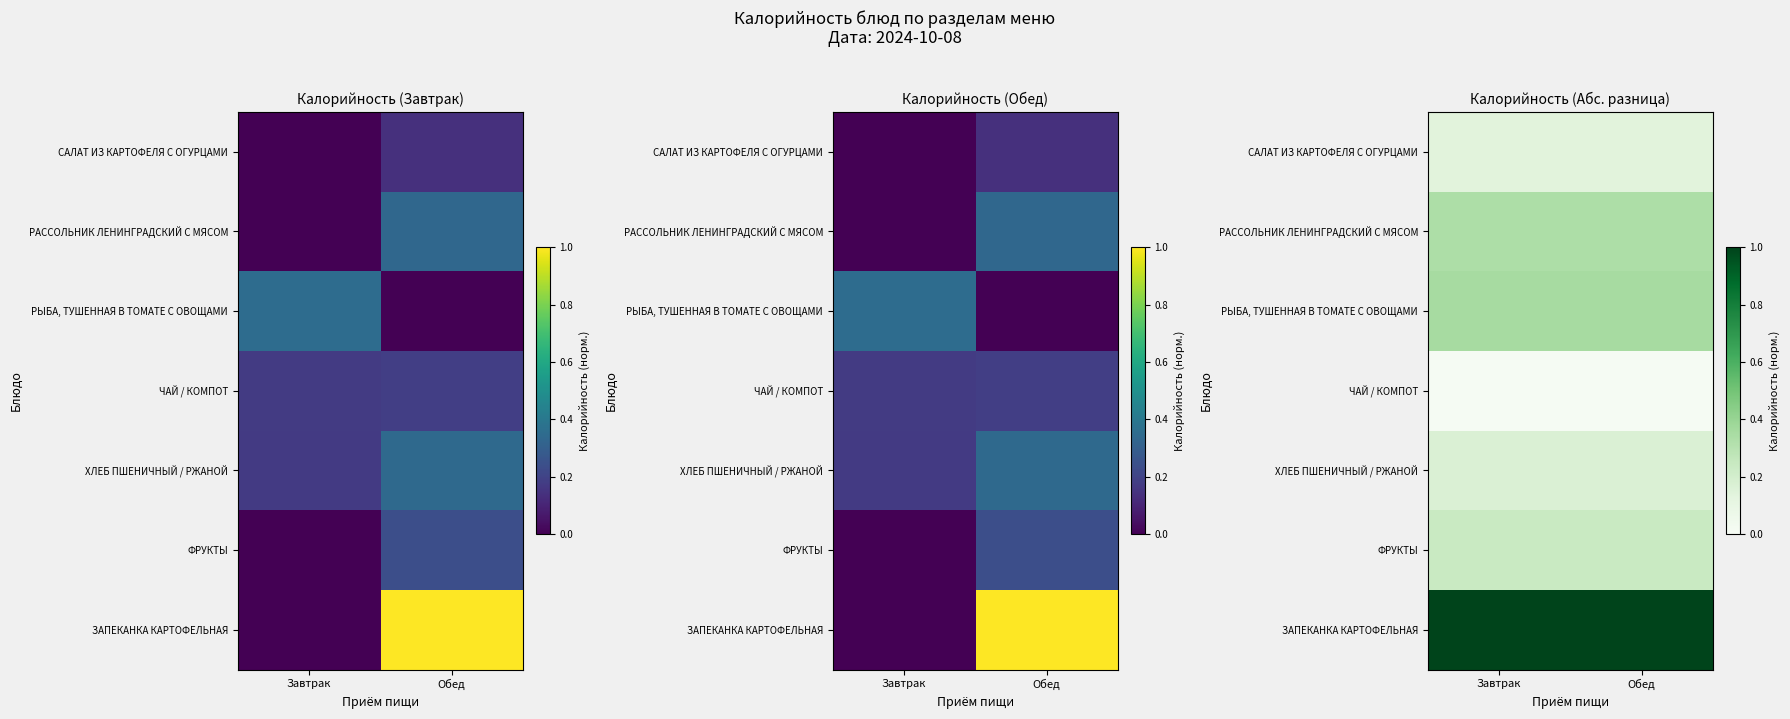

The ЧАЙ / КОМПОТ series shows 0.0 at Завтрак. True or false?

False